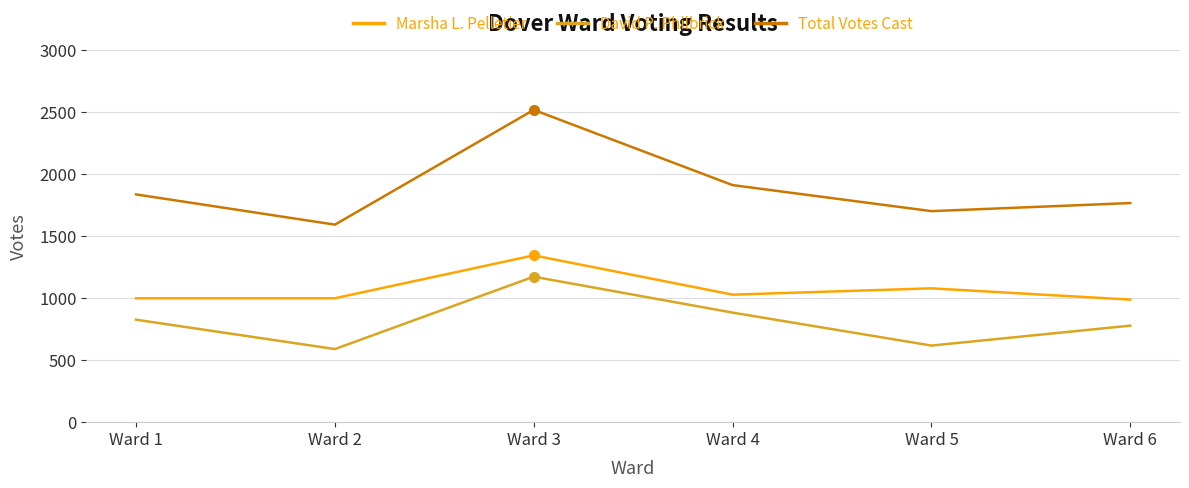

Which series has the largest range (max minus min)?

Total Votes Cast